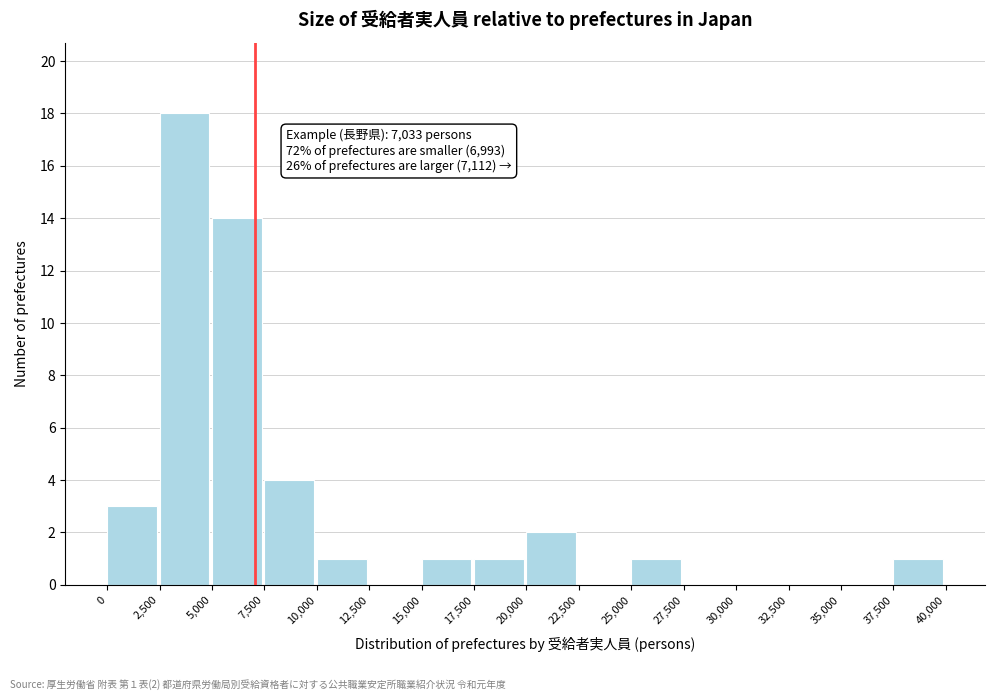

Over which range of the x-axis is the bar tallest?

2,500 to 5,000